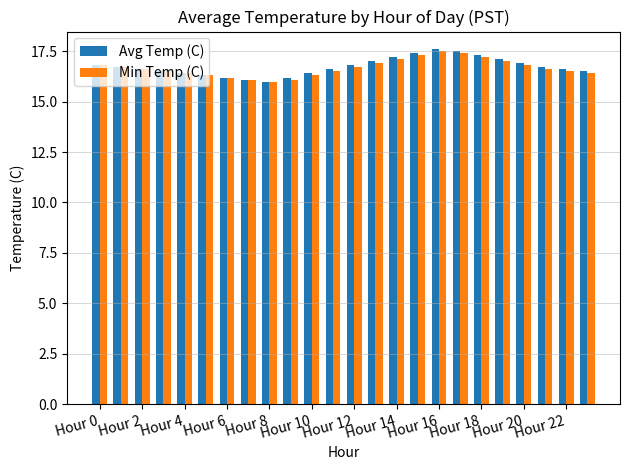

What is the average value of the Min Temp (C) series?

16.7